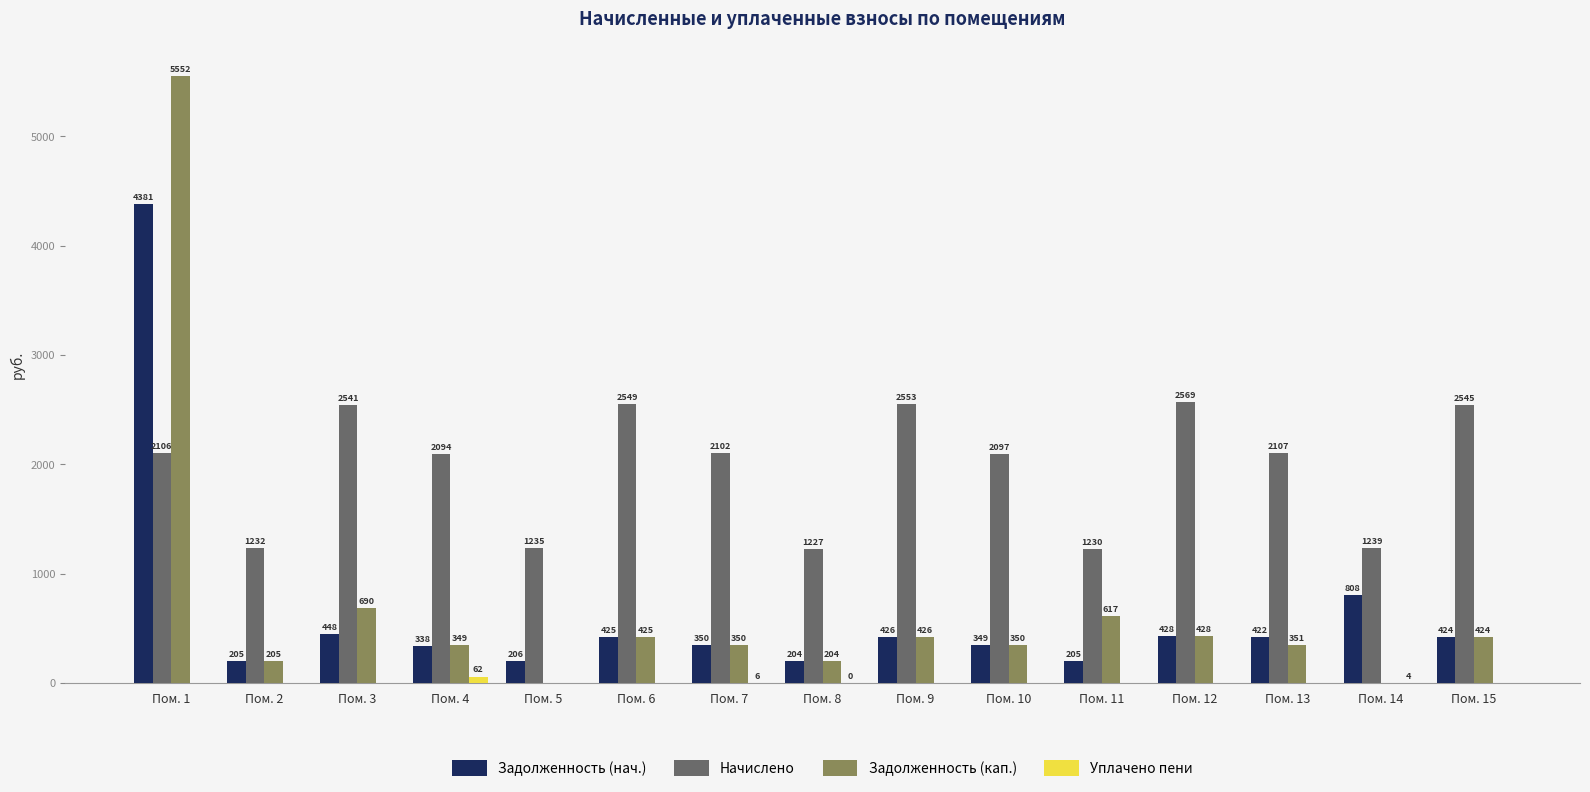

At which label is Задолженность (кап.) closest to 2775?

Пом. 3